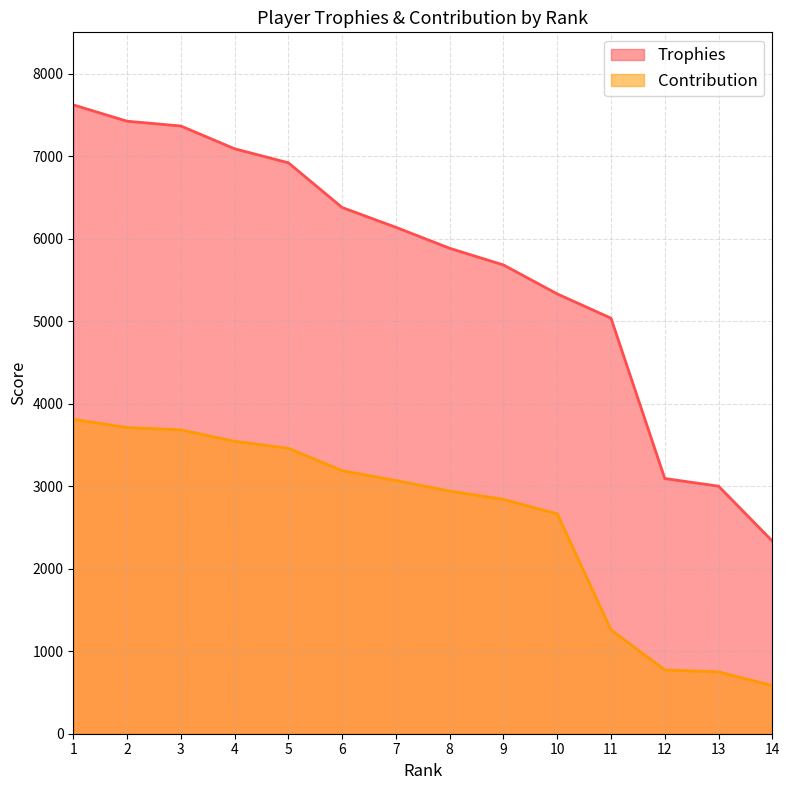

At 7, list the series in order from largest to smallest.

Trophies, Contribution